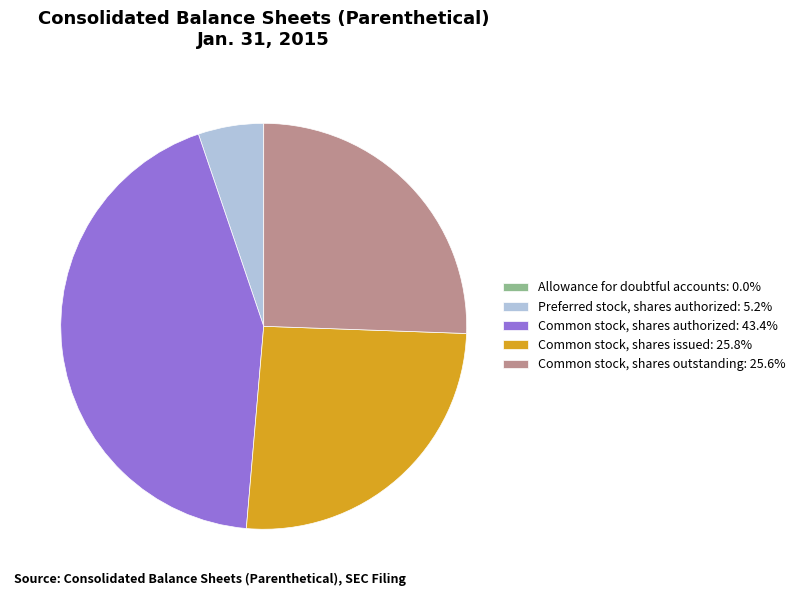

Does Common stock, shares outstanding: 25.6% account for over 50% of the chart?

No